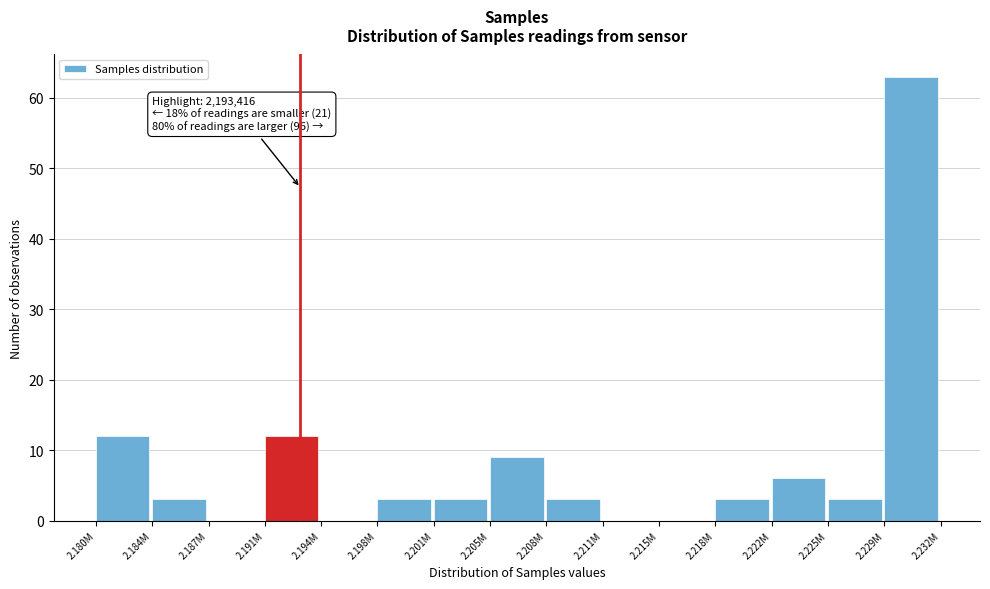

Reading left to right, extract all data points from this chart.

2.180M=12	2.184M=3	2.187M=0	2.191M=12	2.194M=0	2.198M=3	2.201M=3	2.205M=9	2.208M=3	2.211M=0	2.215M=0	2.218M=3	2.222M=6	2.225M=3	2.229M=63